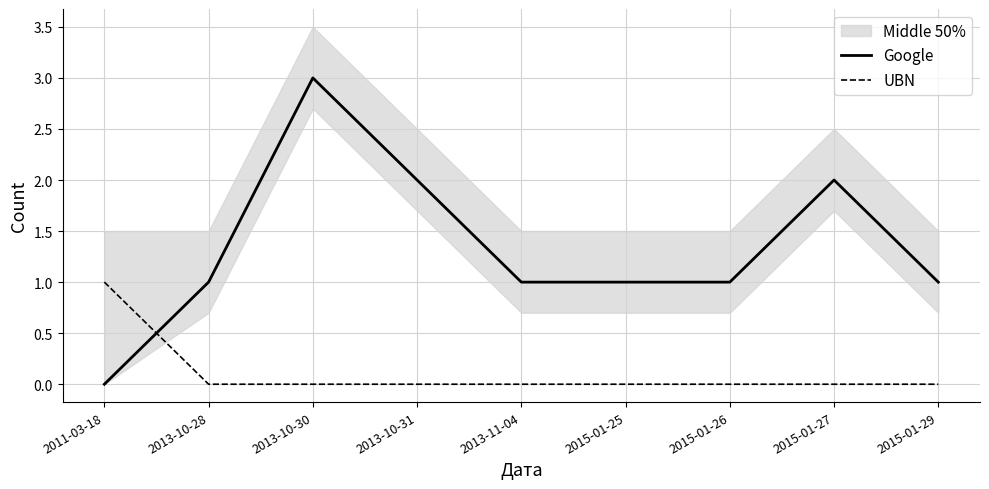

How many lines are shown in the chart?

2